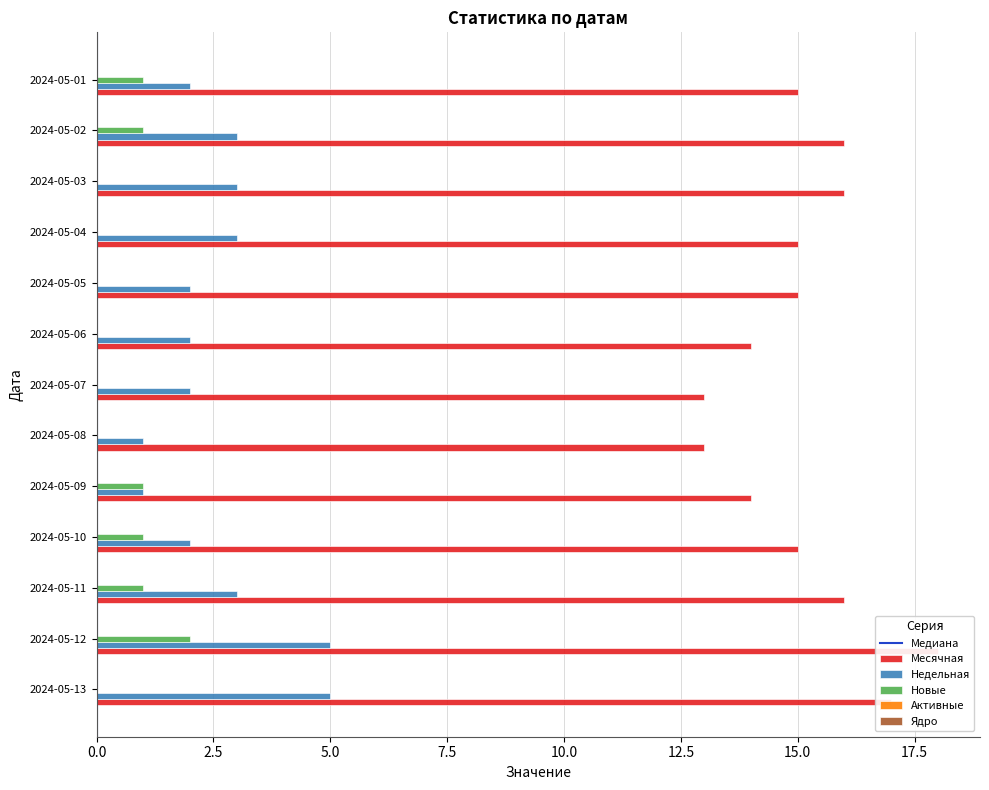

The Новые series shows 1 at 2024-05-10. True or false?

True